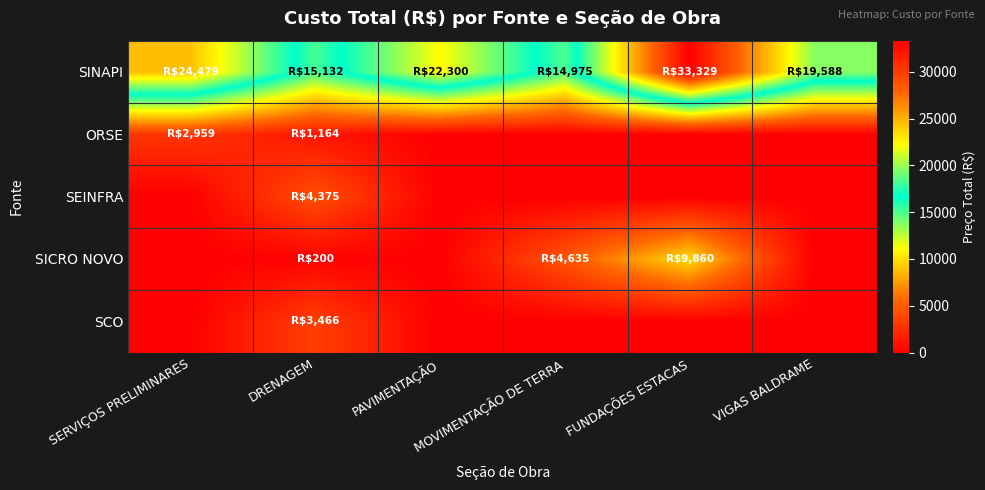

Which series has the largest range (max minus min)?

SINAPI